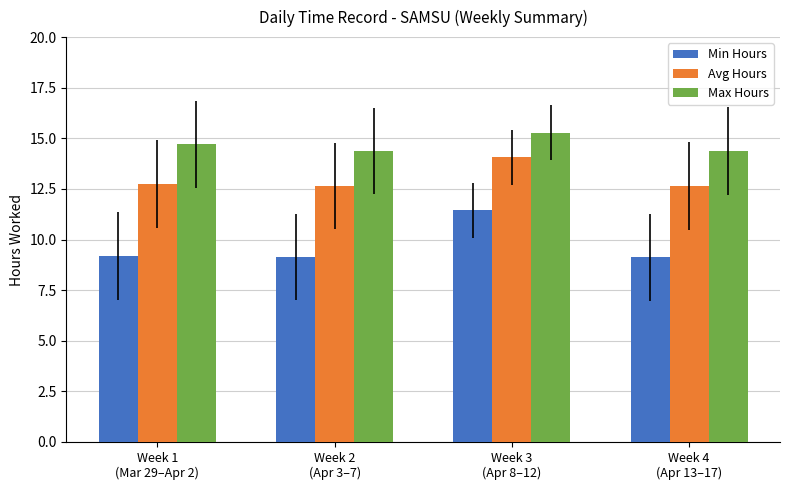

What is the sum of the Avg Hours values at Week 3
(Apr 8–12) and Week 2
(Apr 3–7)?

26.7